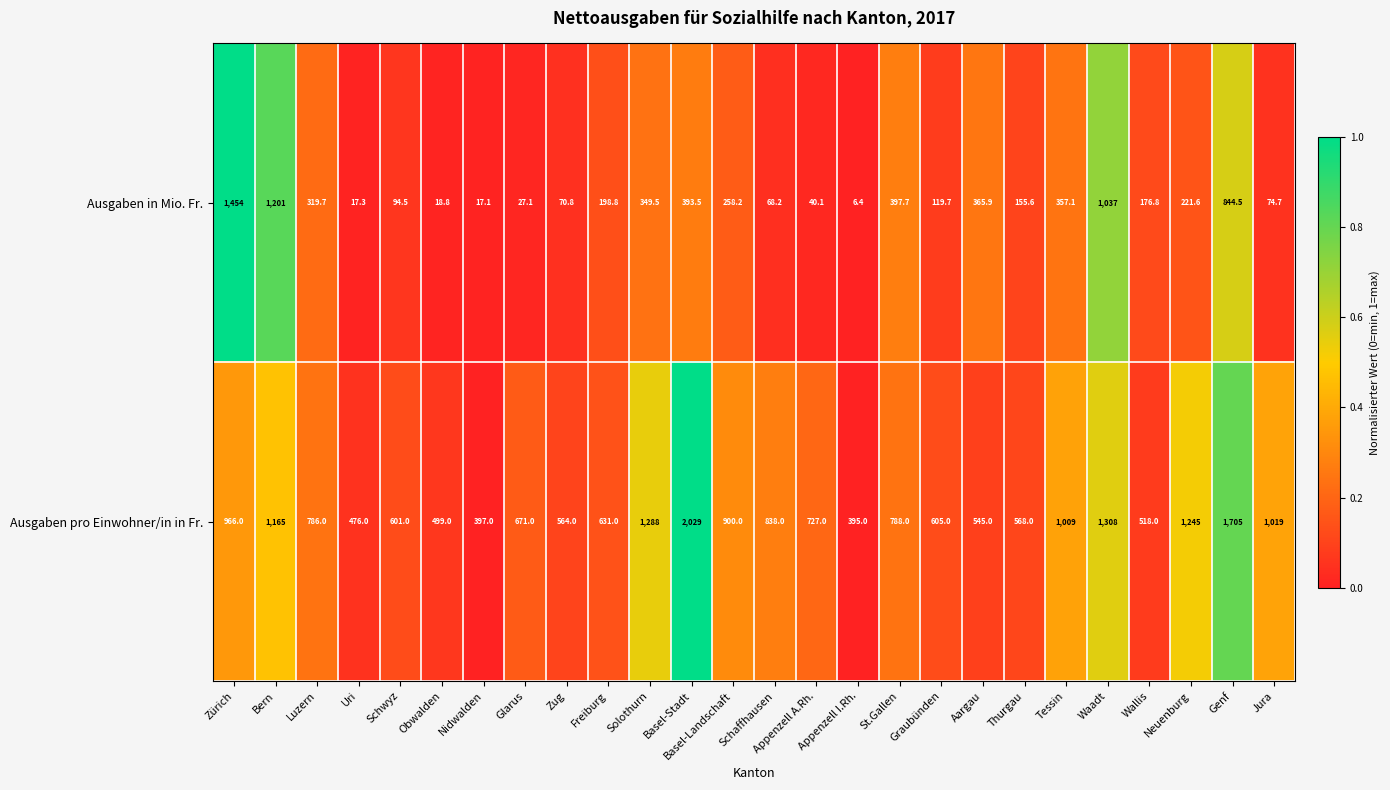

What is the difference between the Ausgaben pro Einwohner/in in Fr. values at Uri and Jura?

543.0